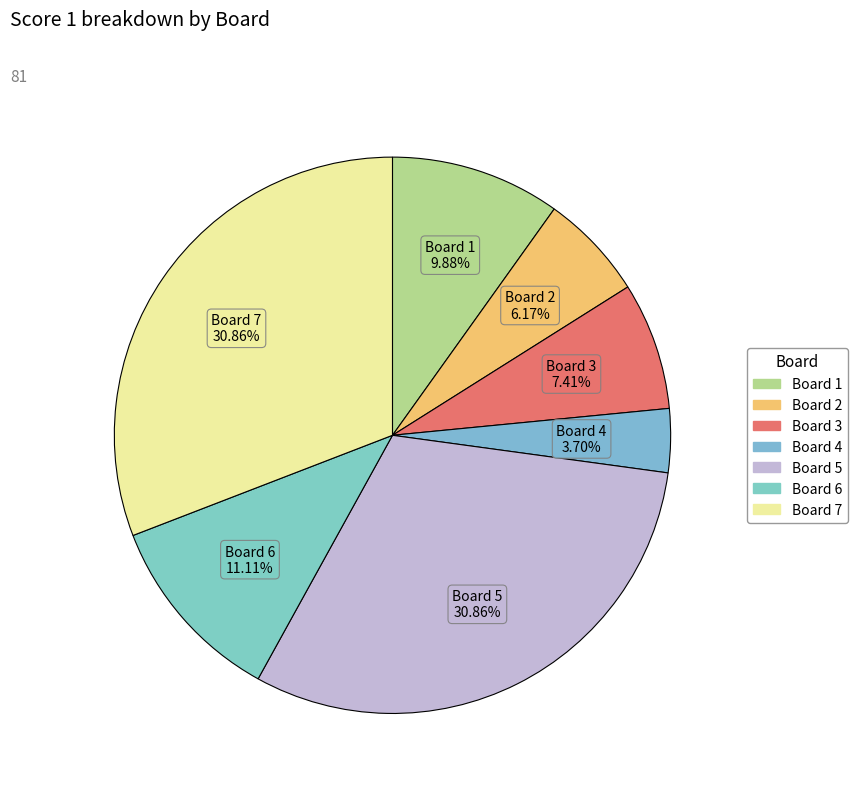

To the nearest percent, what portion does Board 5 represent?

31%